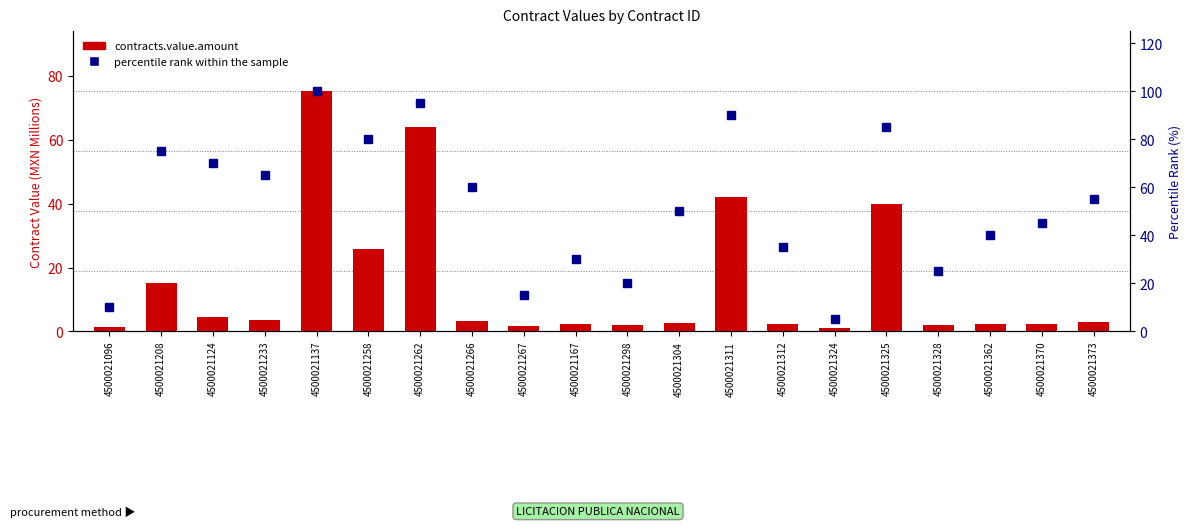

Reading right to left, what are all the values shown in this chart?

contracts.value.amount: 2.8	2.4	2.4	2.0	39.8	1.2	2.2	42.0	2.6	1.9	2.2	1.7	3.1	63.9	25.8	75.3	3.5	4.5	15.0	1.3
percentile rank within the sample: 55.0	45.0	40.0	25.0	85.0	5.0	35.0	90.0	50.0	20.0	30.0	15.0	60.0	95.0	80.0	100.0	65.0	70.0	75.0	10.0